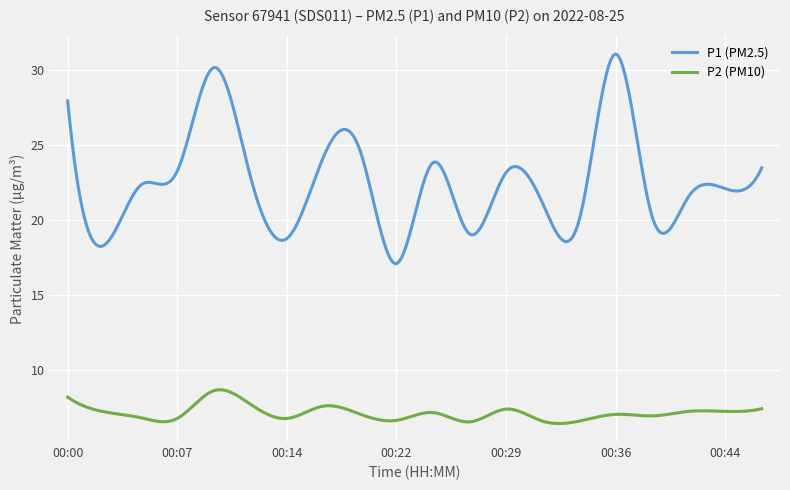

What is the difference between the maximum and minimum values in the P2 (PM10) series?

2.3